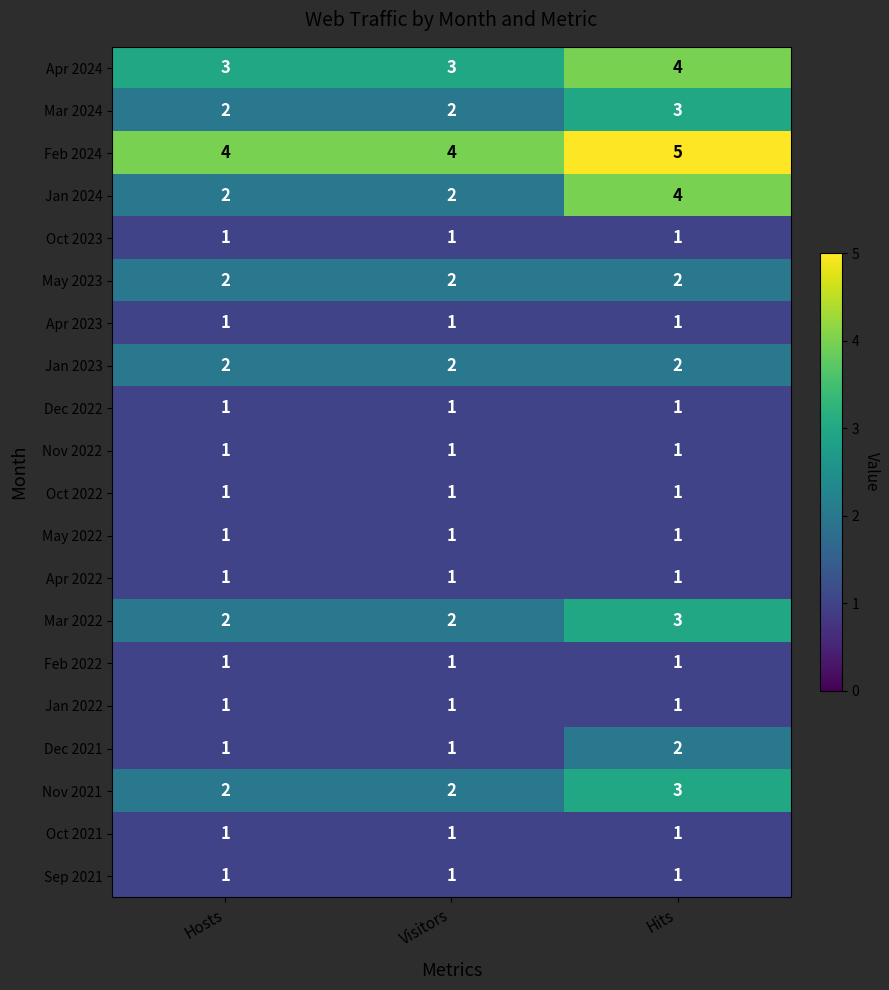

What is the maximum value shown in the chart?

5